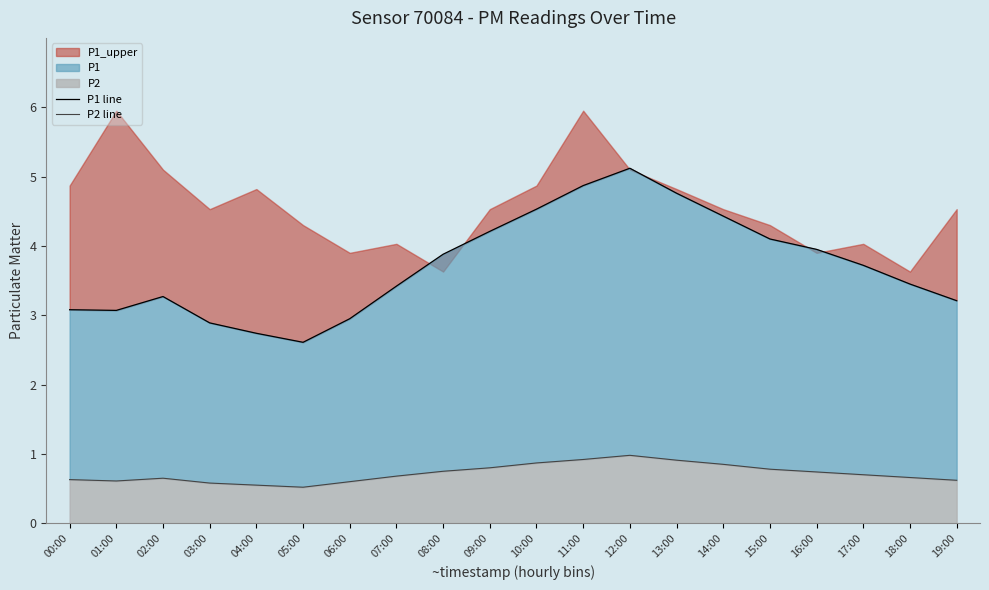

True or false: P2 line and P1 line intersect in this chart.

False